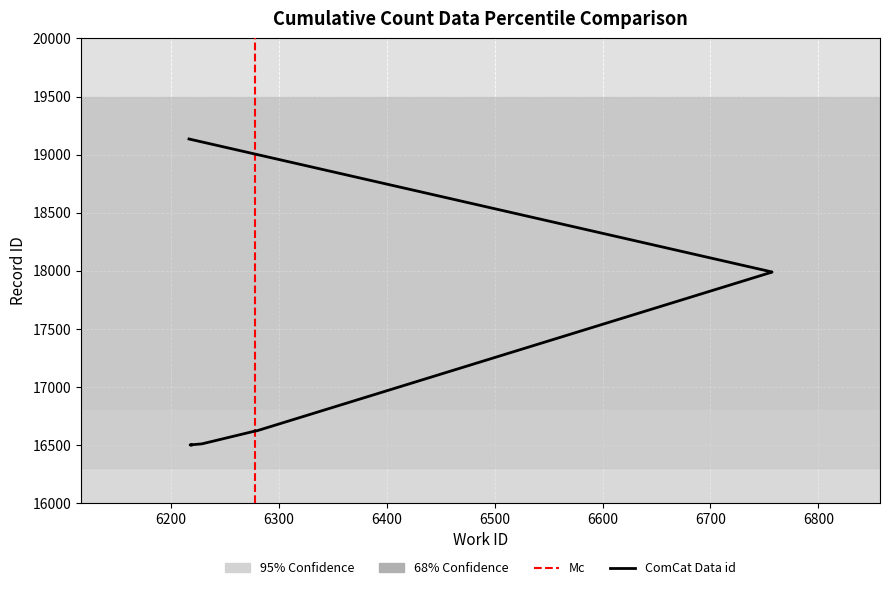

What is the difference between the maximum and minimum values?

2637